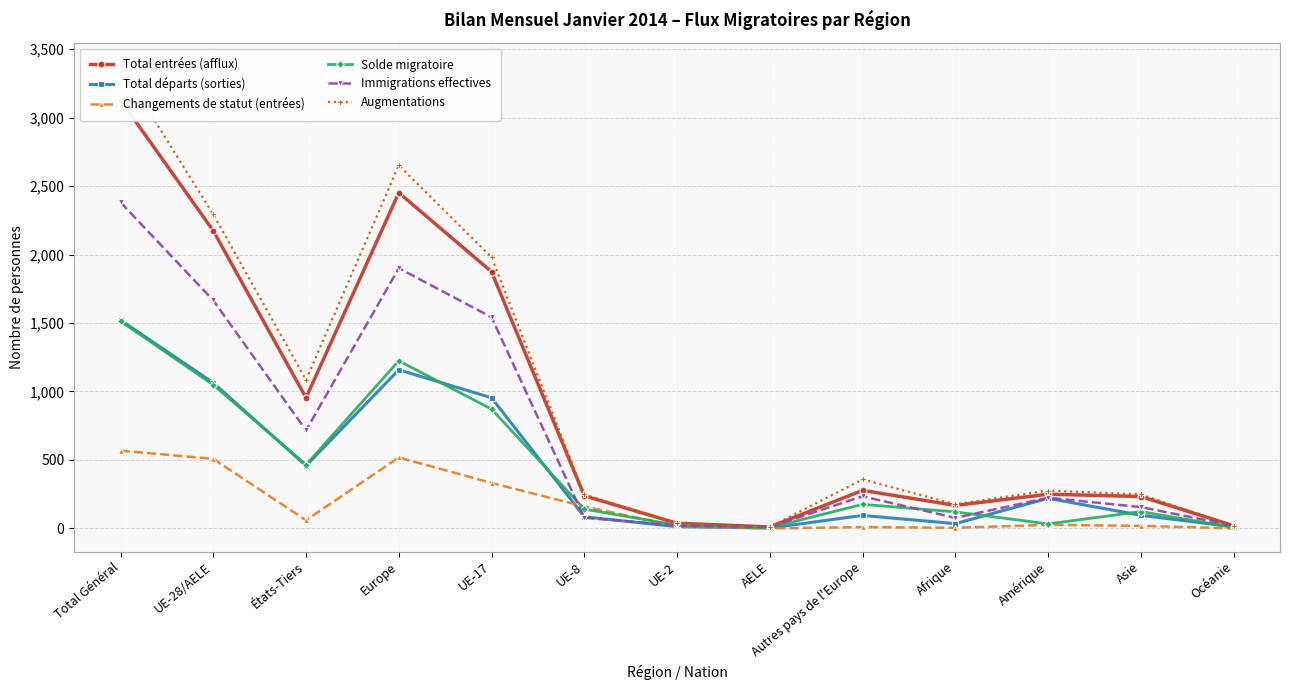

What is the sum of the Augmentations values at UE-8 and Afrique?

424